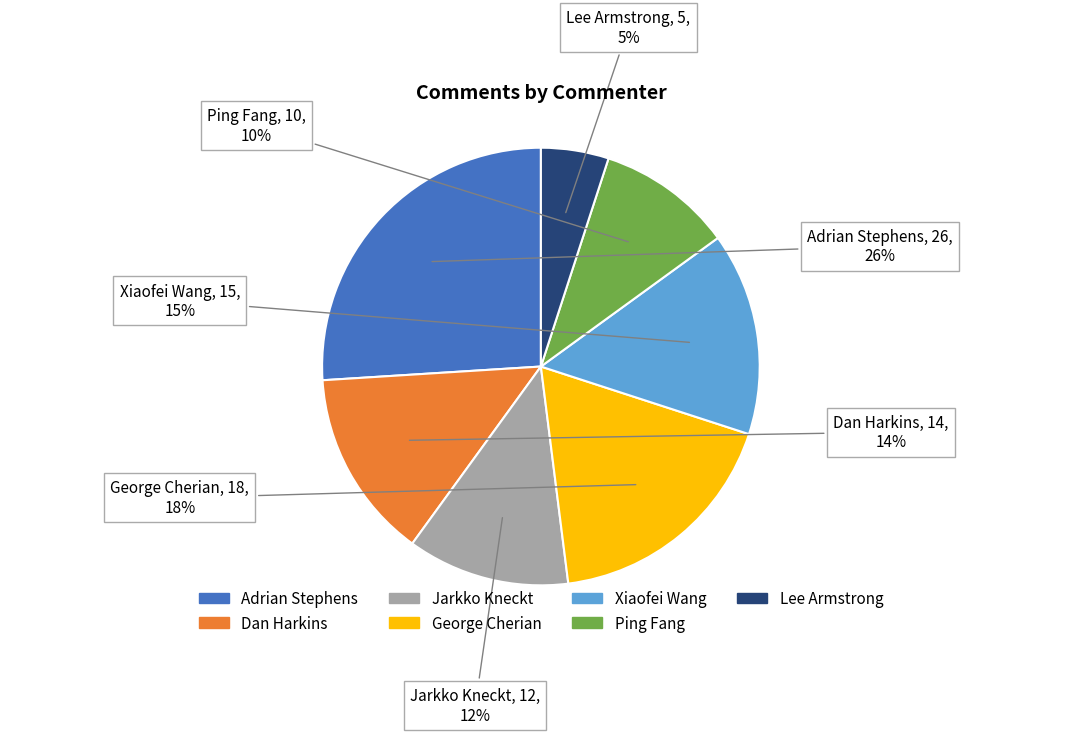

Is the sum of Xiaofei Wang and George Cherian greater than half?

No